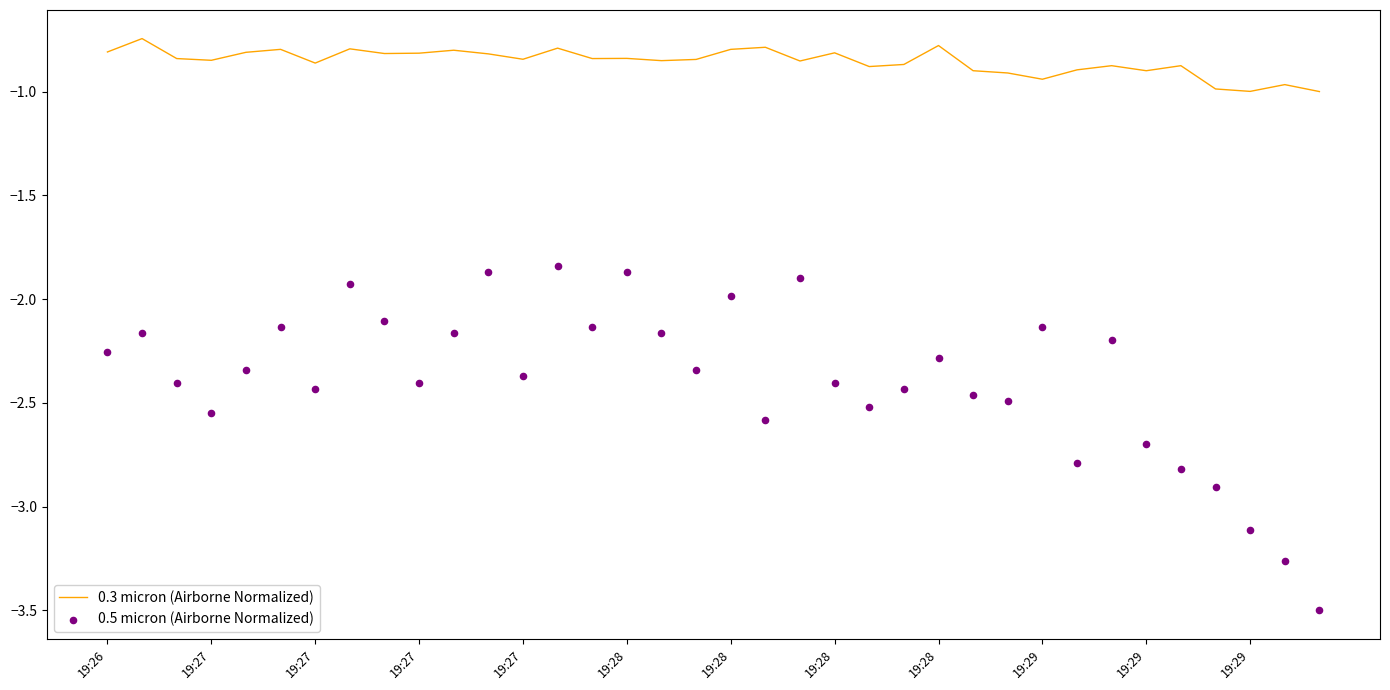

Which series reaches the minimum Y coordinate?

0.5 micron (Airborne Normalized)